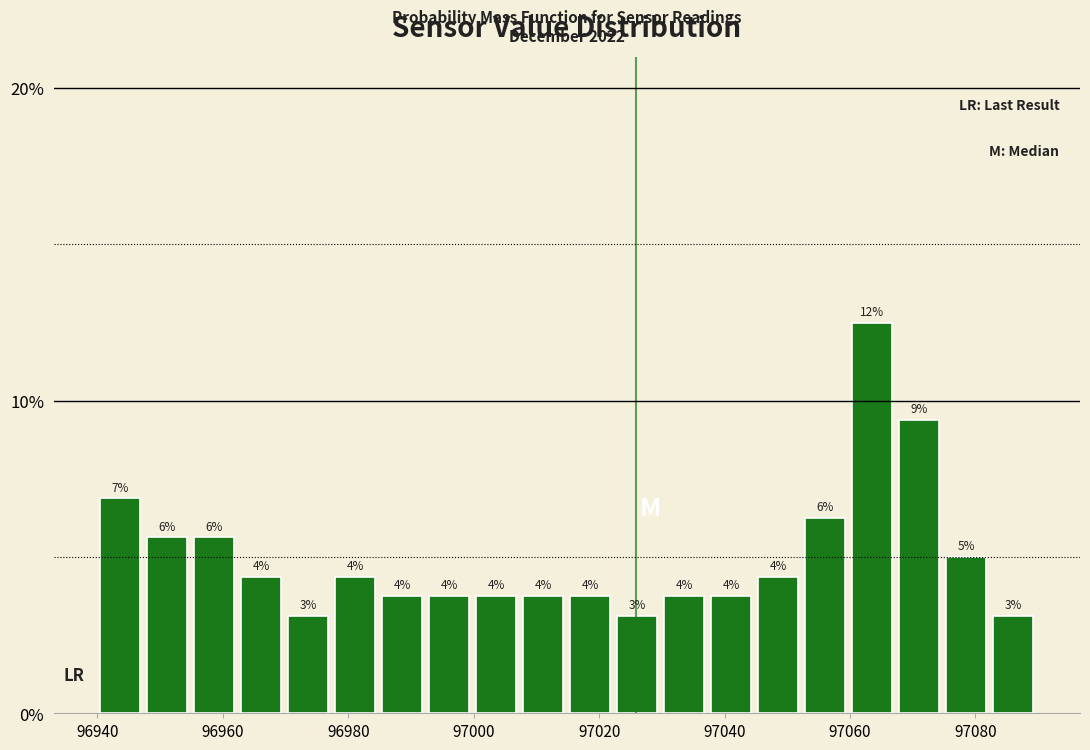

Around what value on the x-axis is the tallest bar? Give the approximate position of its centre, as read against the axis.

97064